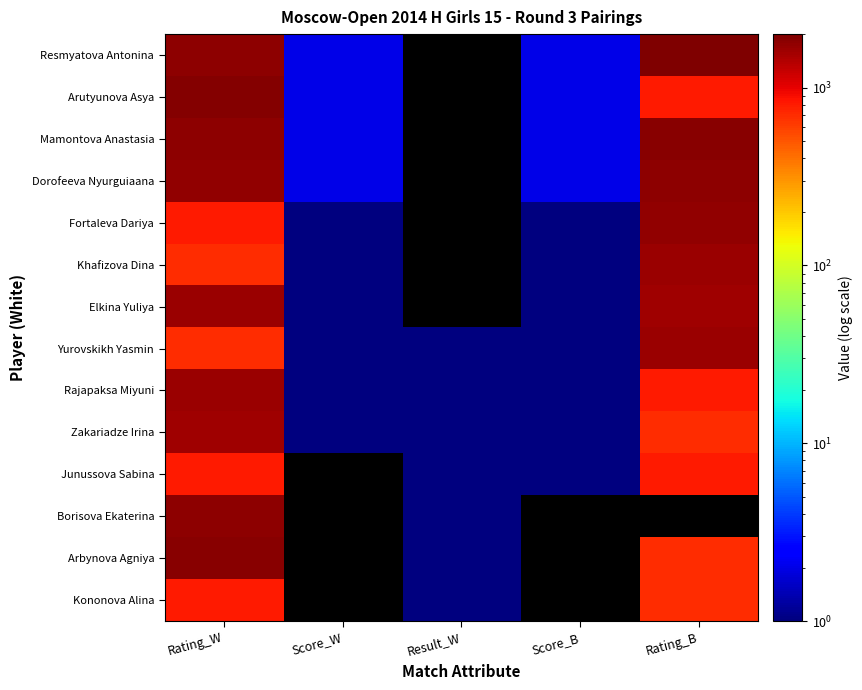

What is the spread (max minus min) of values at Score_W?

2